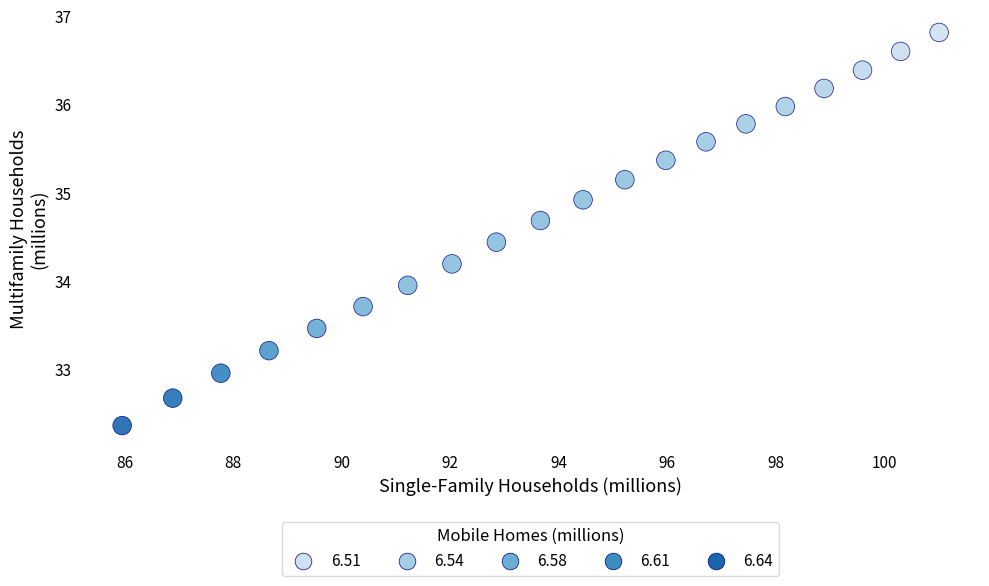

What is the range of X values (max minus min)?

15.1